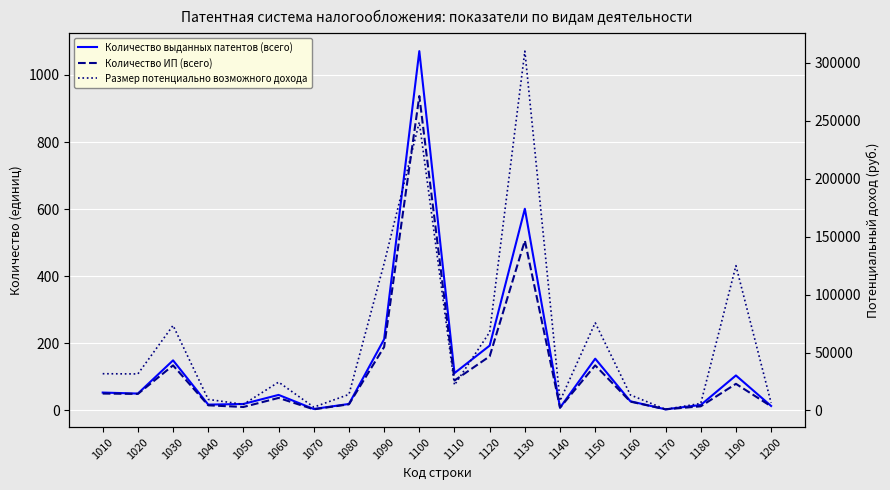

The Размер потенциально возможного дохода series shows 3530 at 1080. True or false?

False